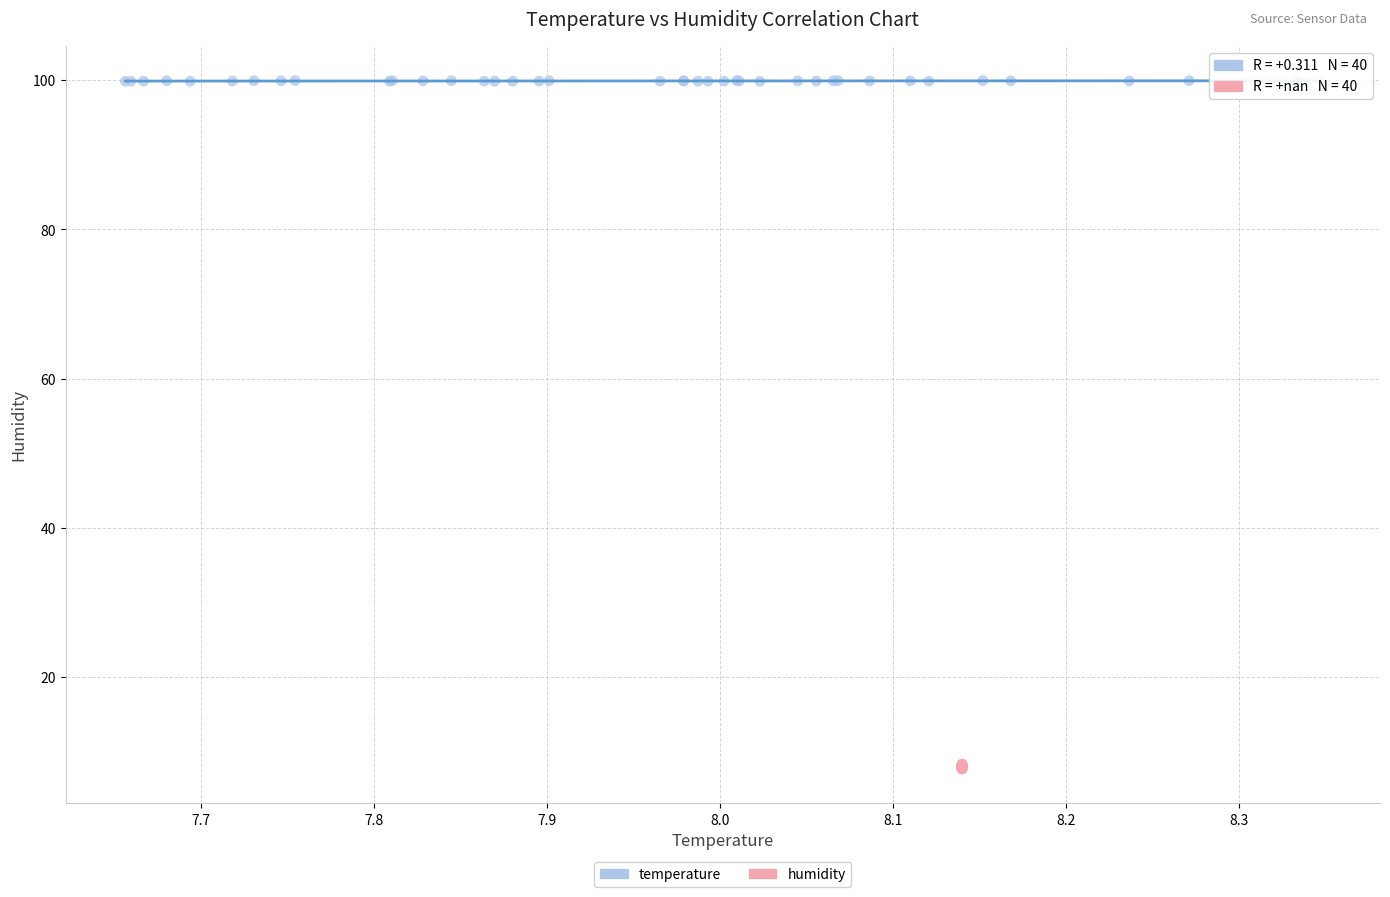

Which series contains the lowest Y value?

humidity